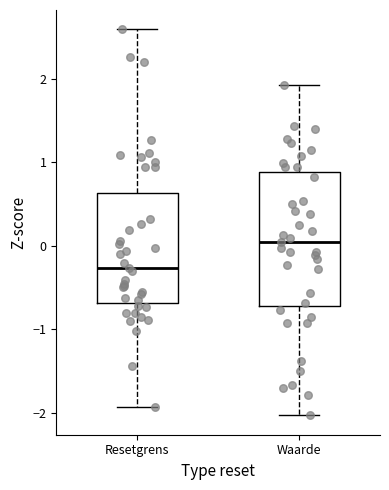

Which box has the highest median line?

Waarde